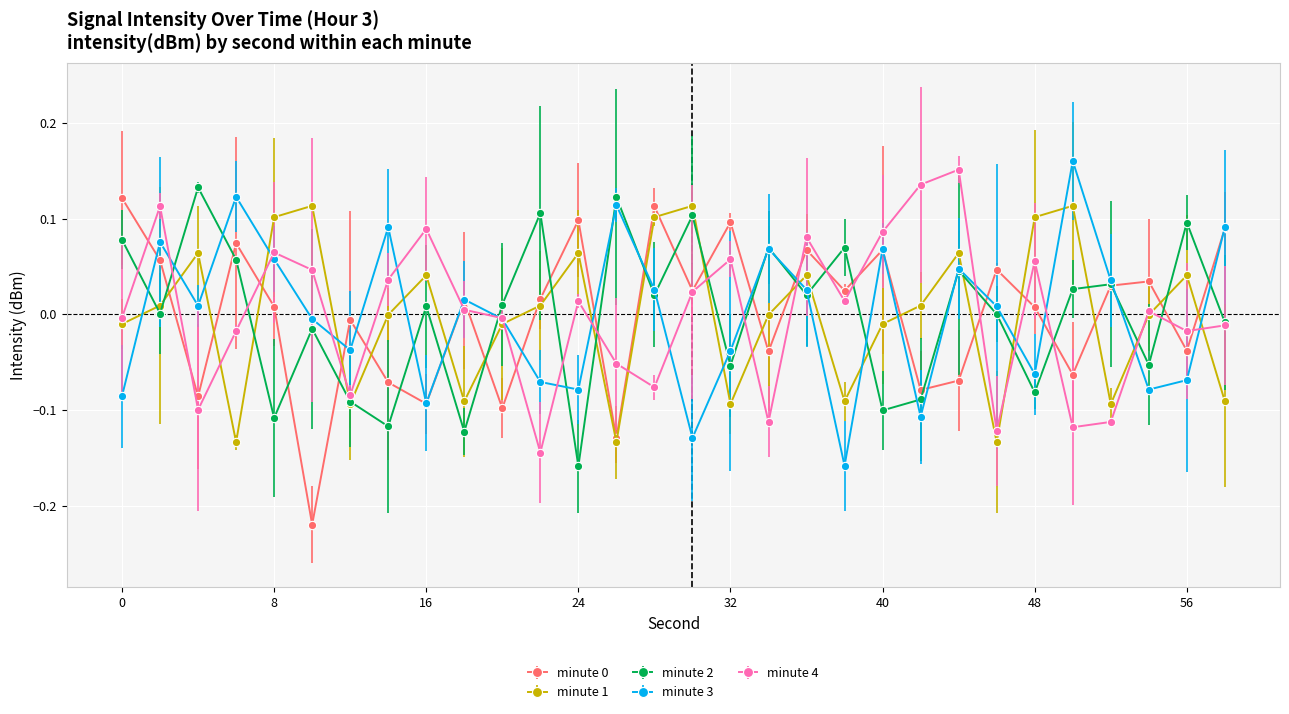

True or false: minute 4 has more than 2 points higher than both neighbors.

True